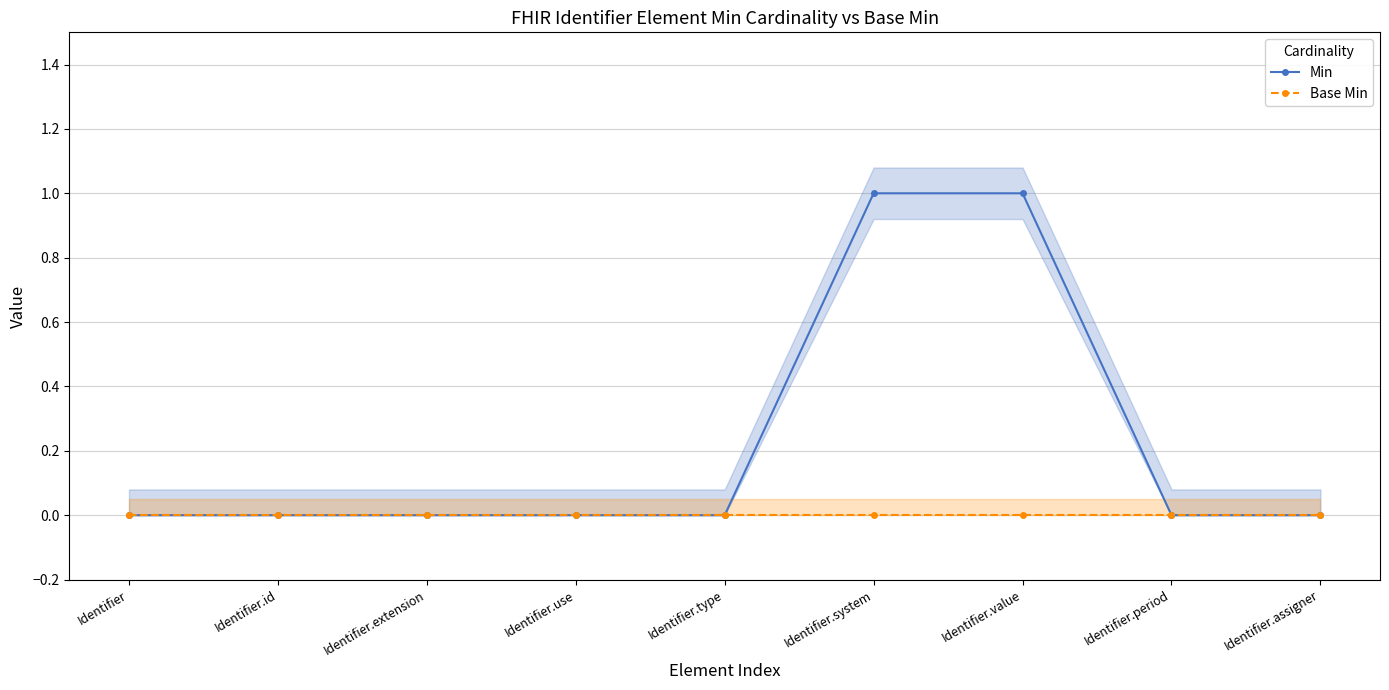

Between Identifier and Identifier.id, which series saw the biggest shift?

Min